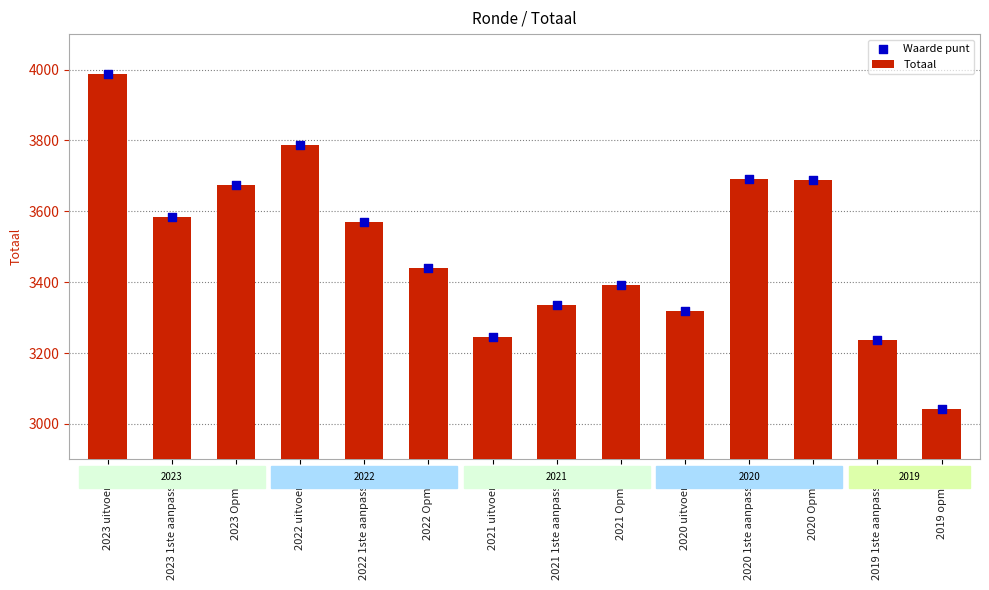

Which series has the largest total across all categories?

Waarde punt